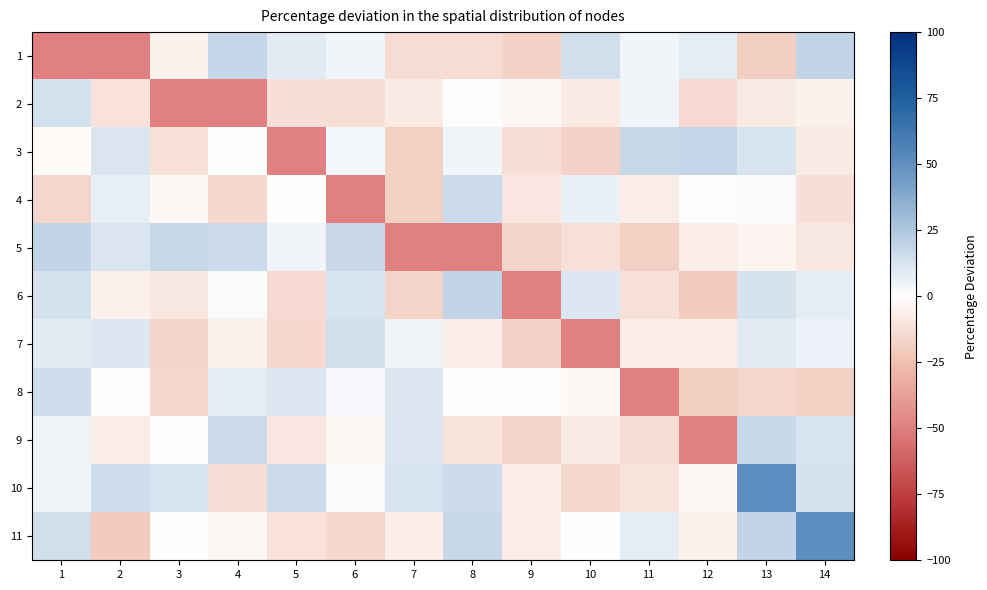

Which label corresponds to the smallest value in the chart?

1